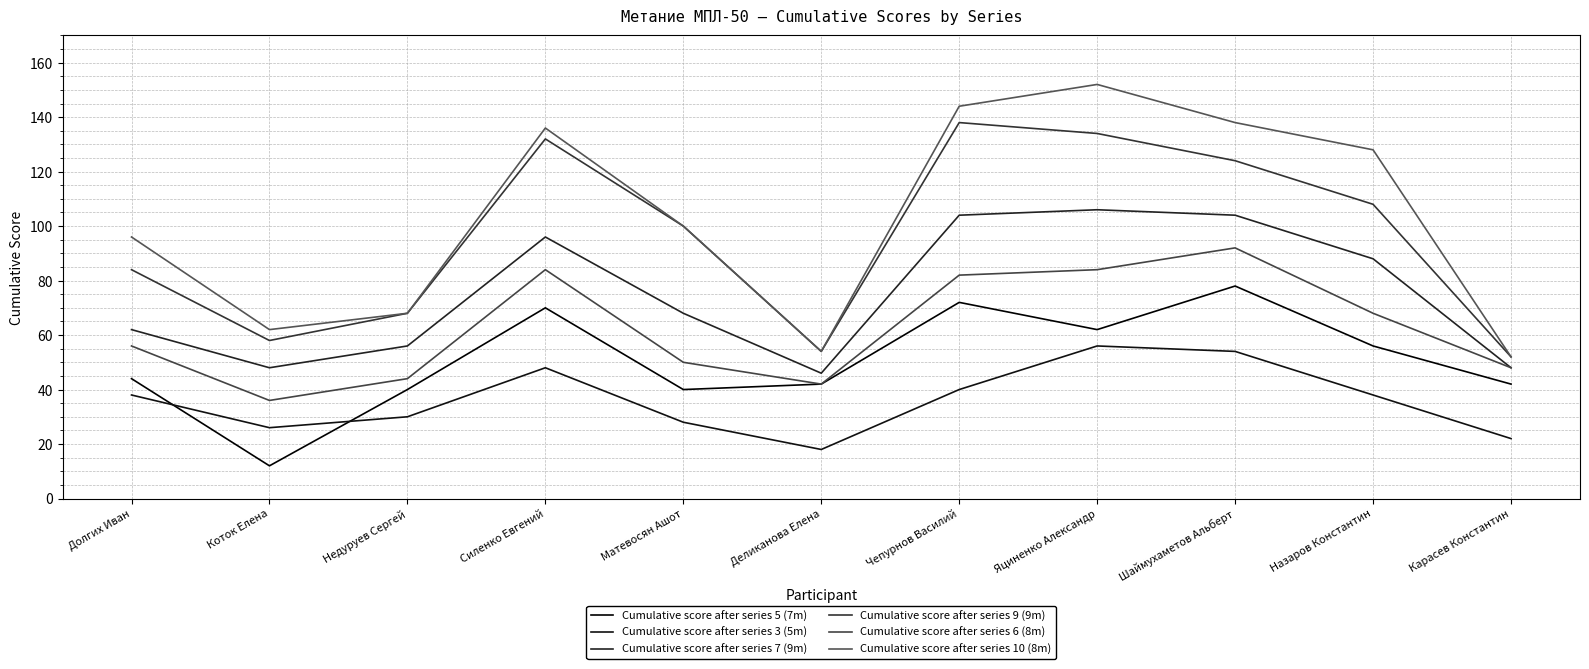

At which label does Cumulative score after series 3 (5m) reach its peak?

Яциненко Александр